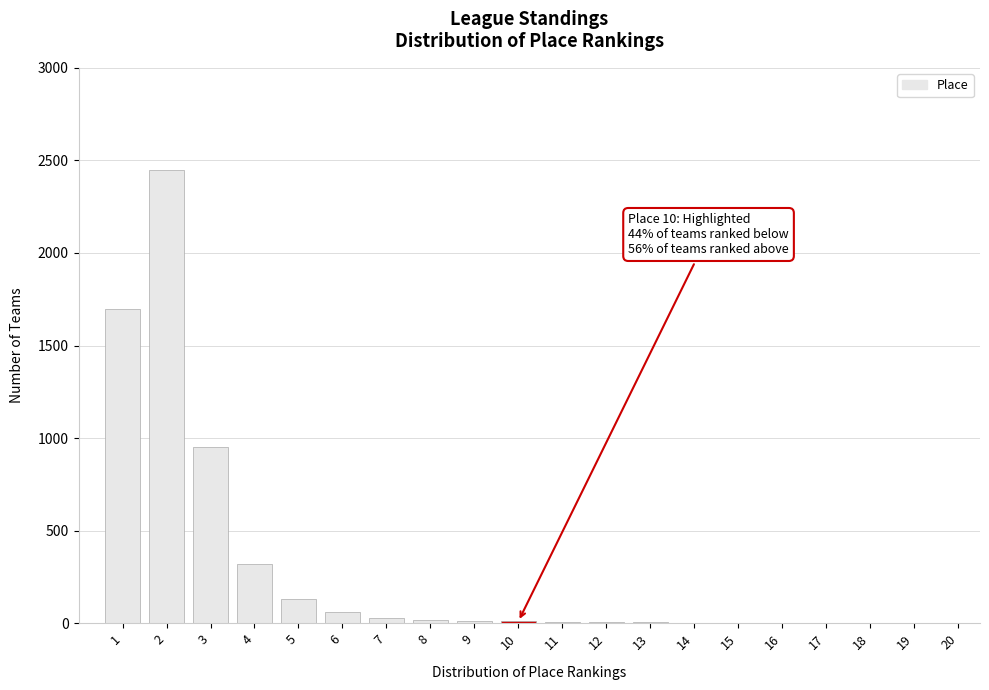

What is the sum of all values?

5720